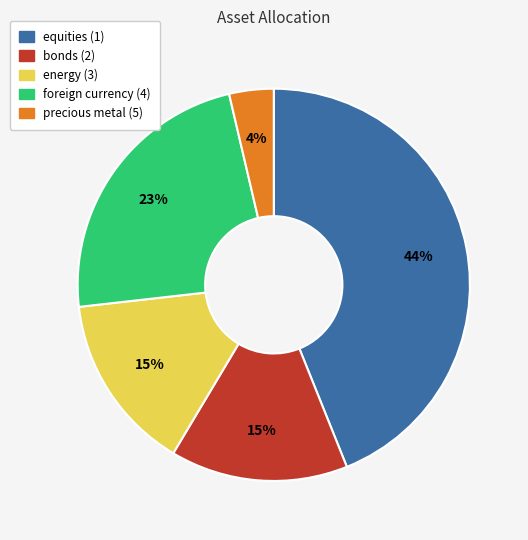

Which category has the smallest portion of the pie?

precious metal (5)